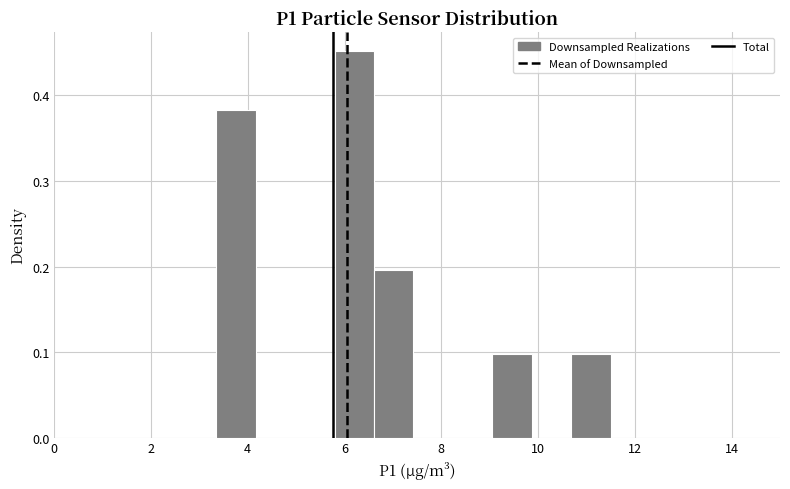

How tall is the bar that spans 9.0 to 9.8 on the x-axis? Neither the bar edges nor the heights are printed on the chart, so give them approximately, as read against the axes.

0.10